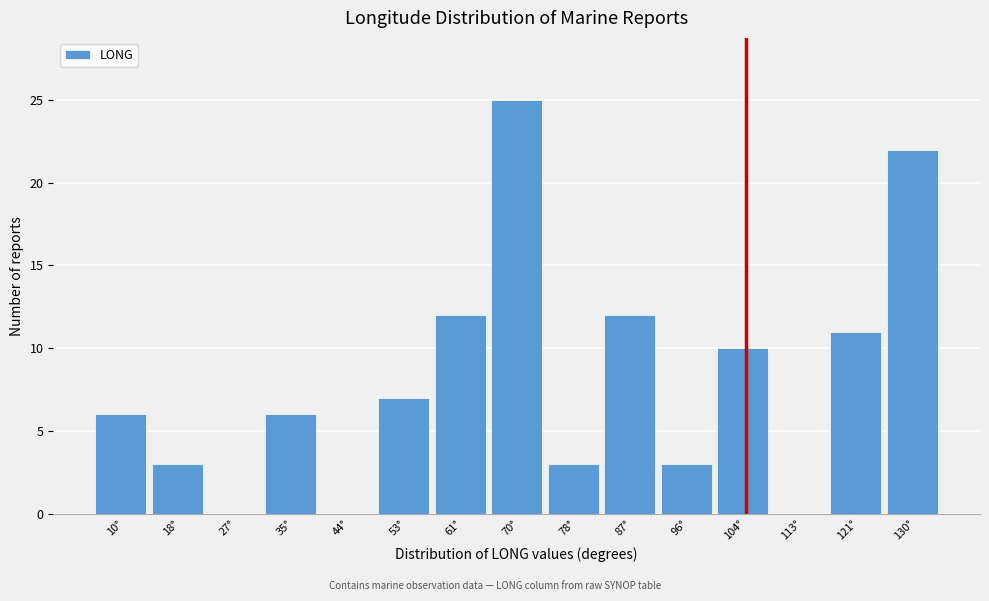

Which range on the x-axis has the tallest bar?

66 to 74